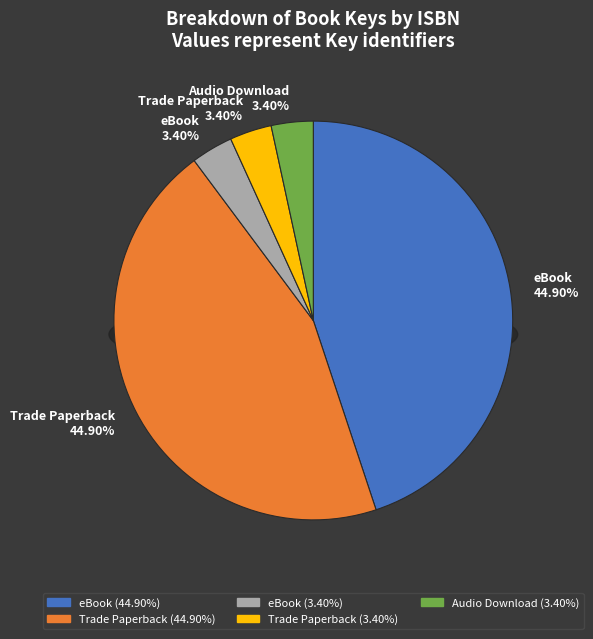

What percentage do 9781508295594 and 9781440511844 together represent?

48.3%